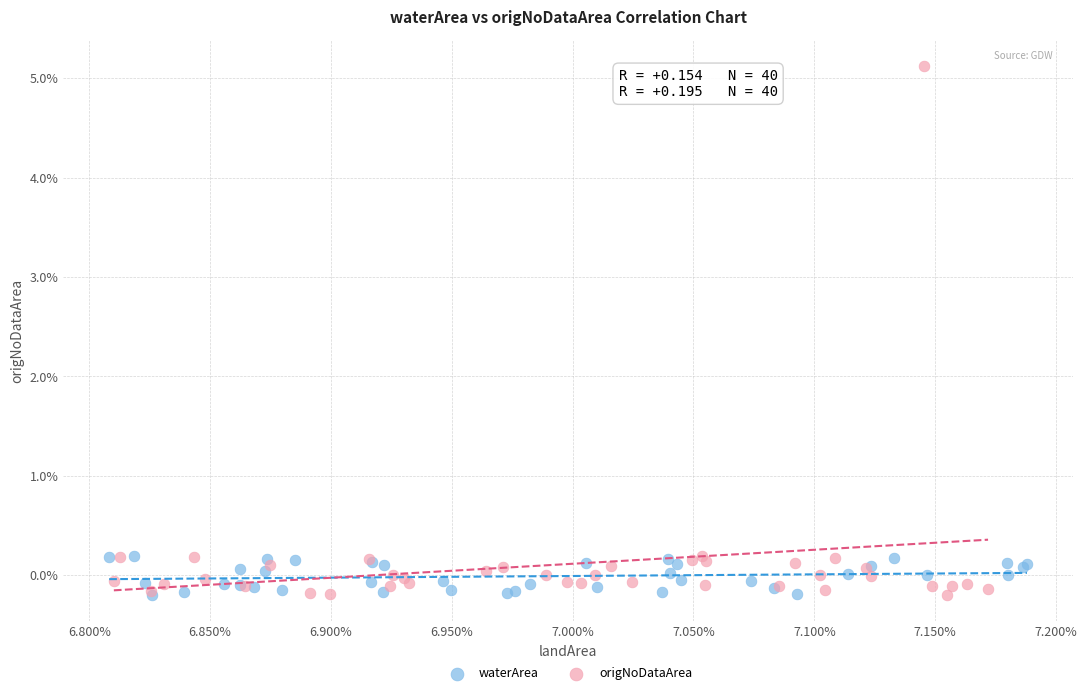

What are all the series names shown in the legend?

waterArea, origNoDataArea